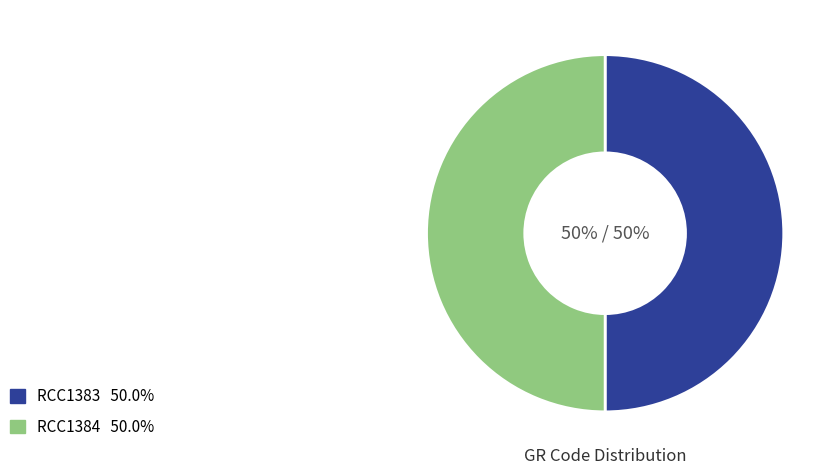

To the nearest percent, what portion does RCC1383 represent?

50%